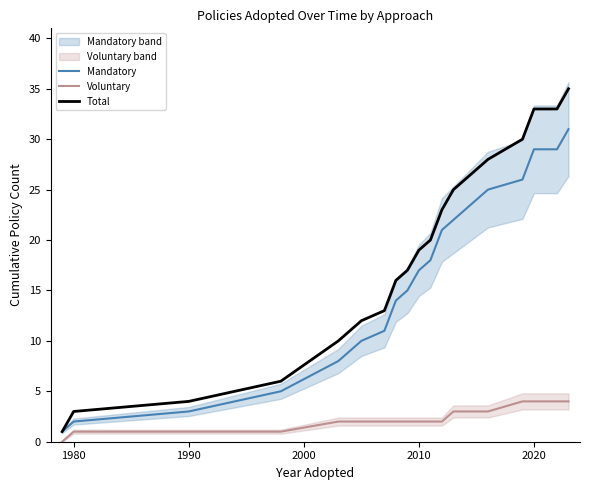

True or false: Total and Voluntary cross at least once.

False